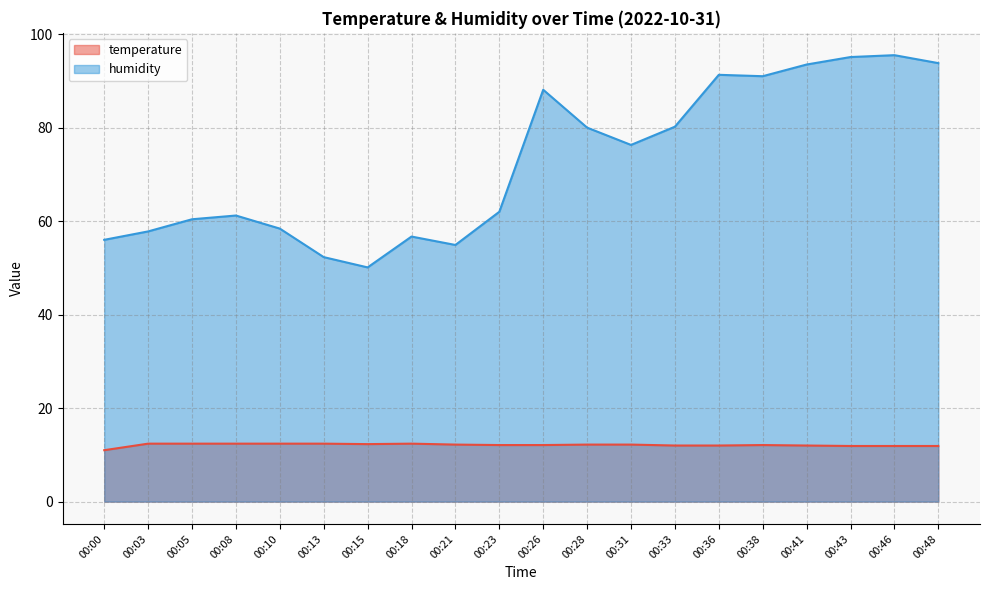

How many categories are shown in the chart?

20